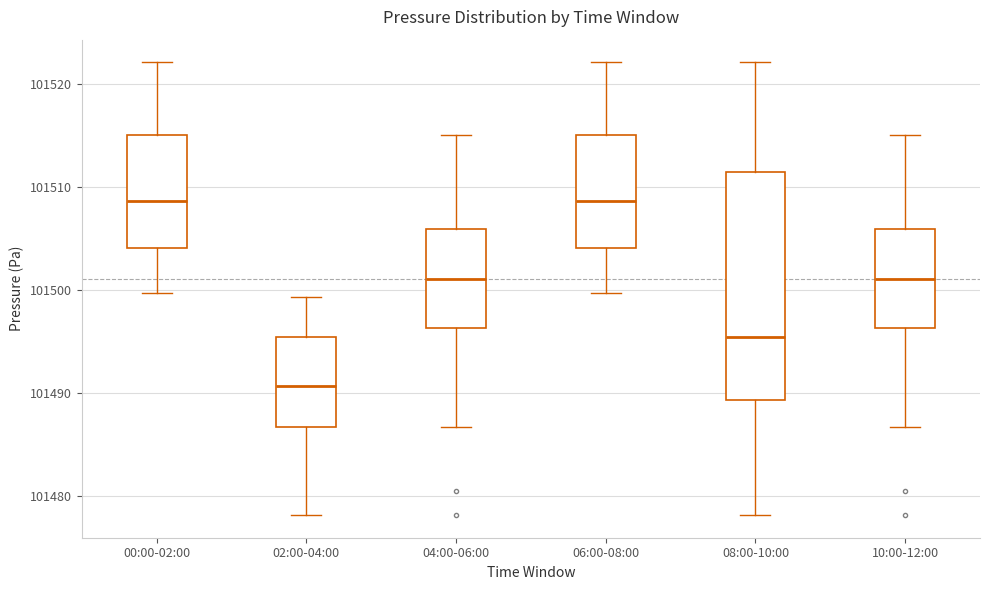

Reading left to right, transcribe this box plot: for each box, give where its median line is, the range the box spans, and where its two whiskers end, as read against the y-axis. The values are not printed on the chart, so give them approximately, as read against the axis.

00:00-02:00: median 101509, box 101504 to 101515, whiskers 101500 to 101522
02:00-04:00: median 101491, box 101487 to 101495, whiskers 101478 to 101499
04:00-06:00: median 101501, box 101496 to 101506, whiskers 101487 to 101515
06:00-08:00: median 101509, box 101504 to 101515, whiskers 101500 to 101522
08:00-10:00: median 101495, box 101489 to 101511, whiskers 101478 to 101522
10:00-12:00: median 101501, box 101496 to 101506, whiskers 101487 to 101515